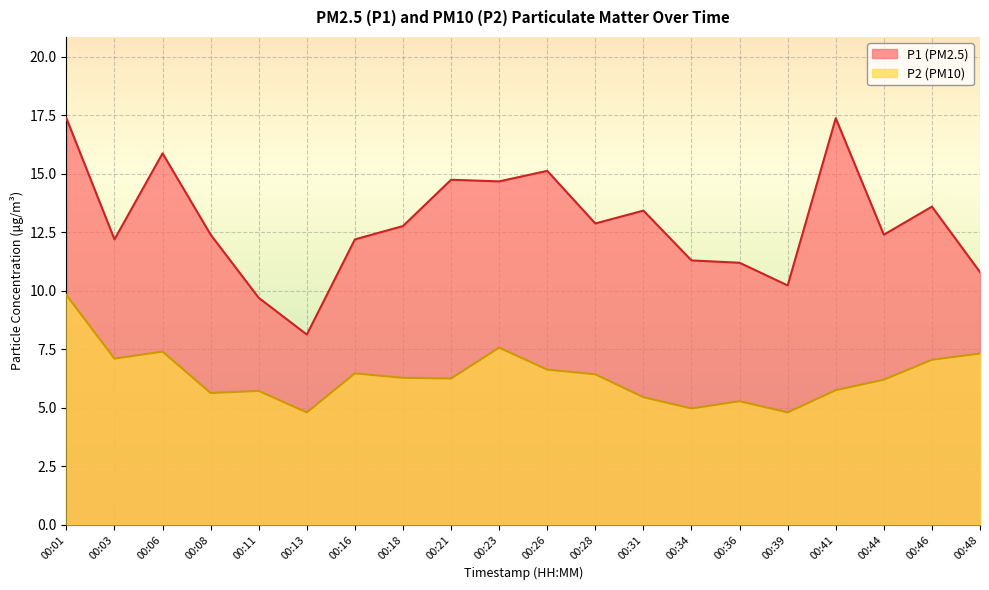

Rank the series by their average value, from highest to lowest.

P1, P2